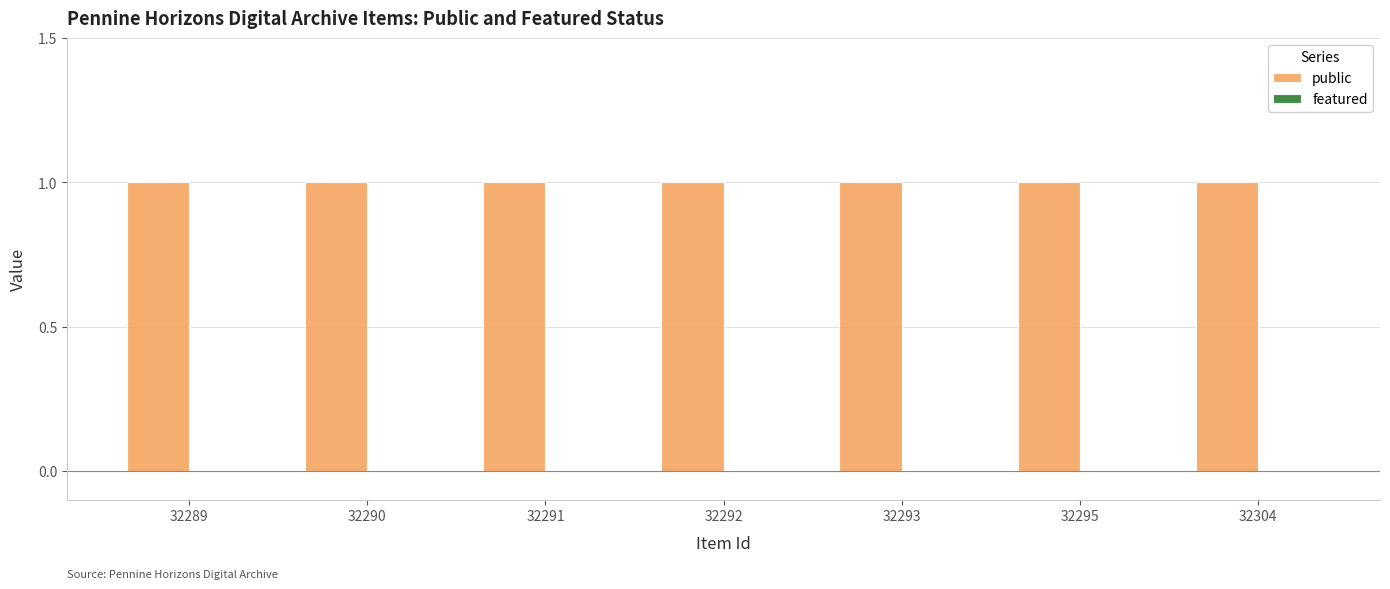

What are all the series names shown in the legend?

public, featured